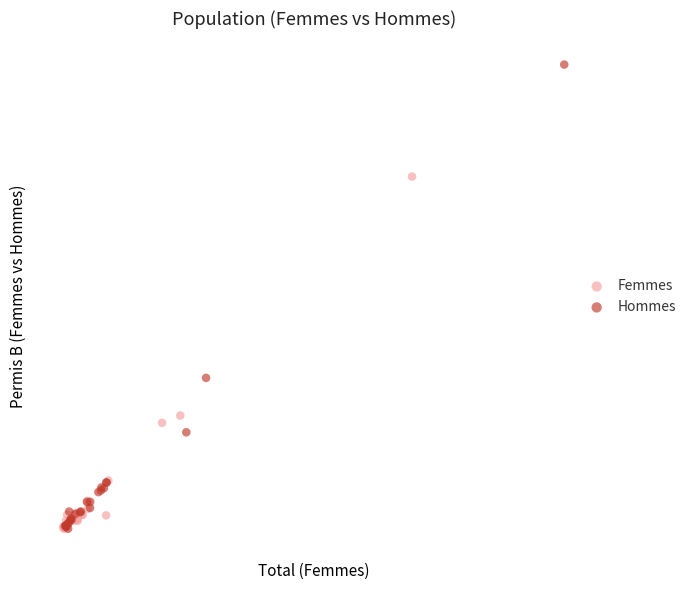

What are all the series names shown in the legend?

Femmes, Hommes